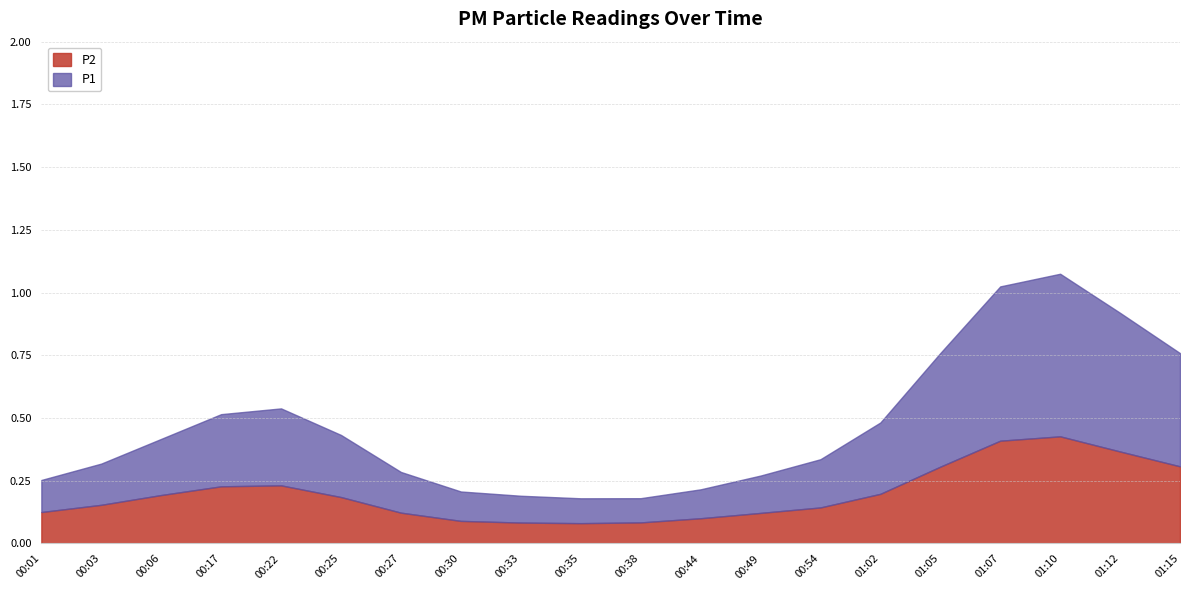

What is the value of the P2 point at the 11th from the left?

0.1